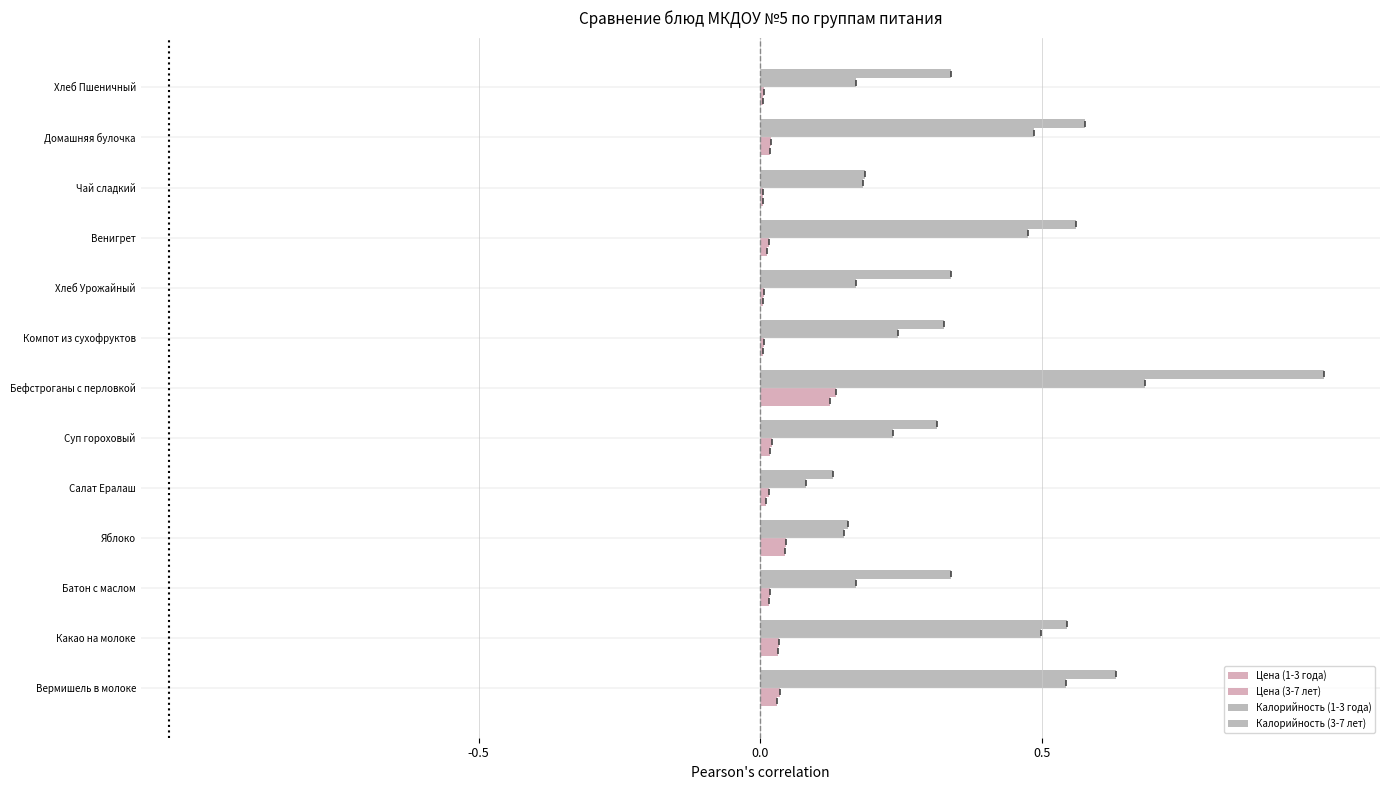

How many distinct data groups are displayed?

4